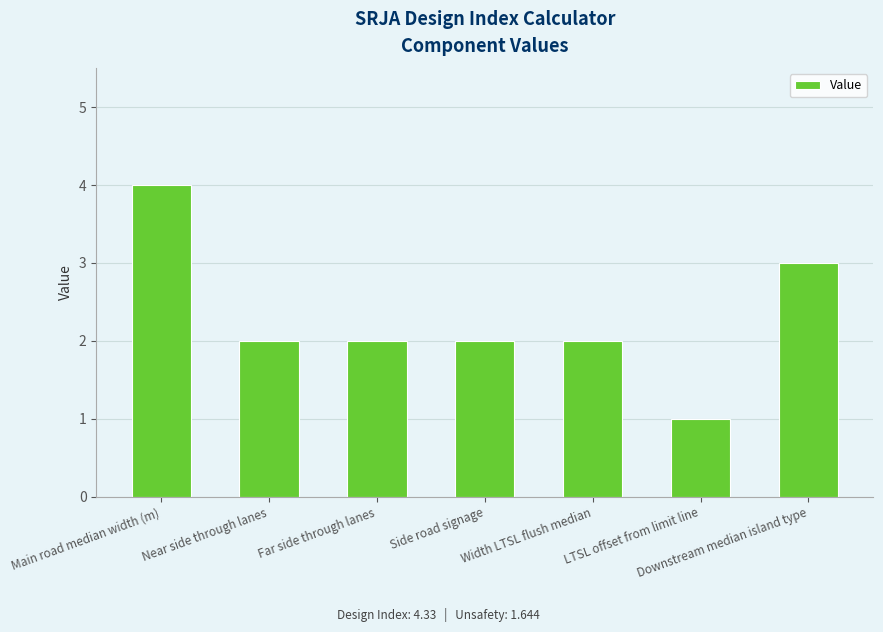

Reading right to left, list all the values displayed in this chart.

3	1	2	2	2	2	4